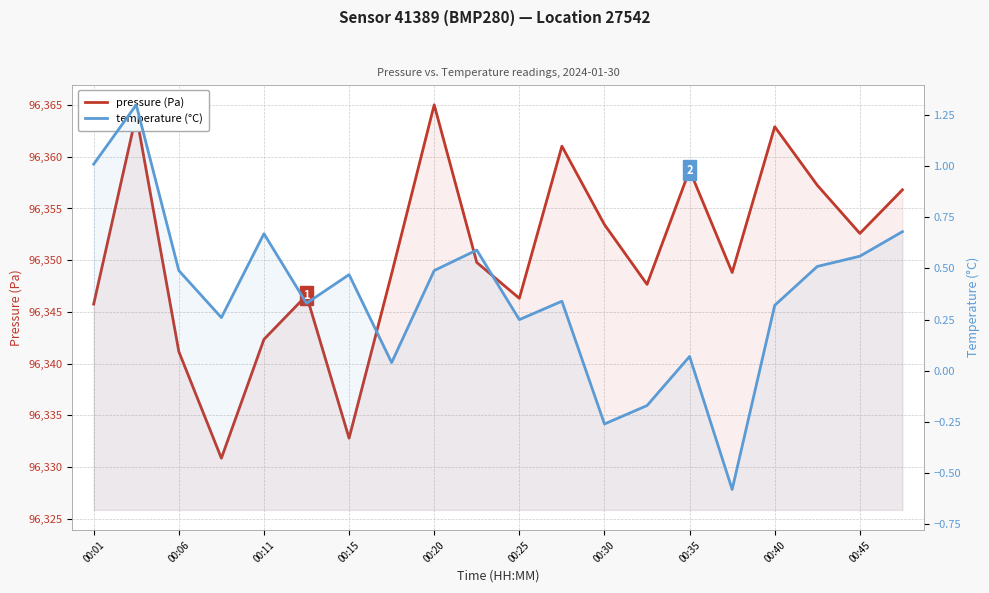

What are all the series names shown in the legend?

pressure (Pa), temperature (°C)